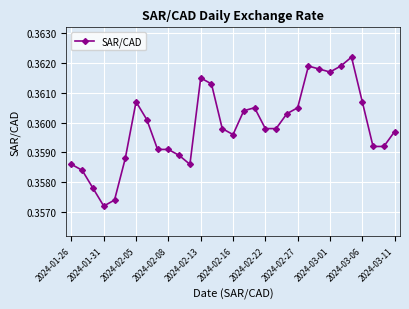

What is the sum of all values?

11.2